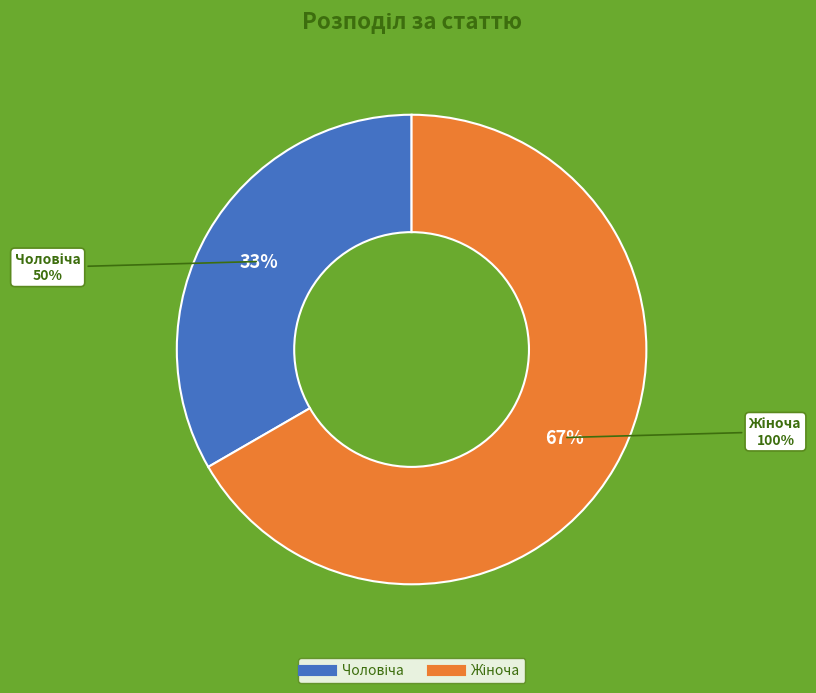

Is there any slice that represents more than half of the pie?

Yes